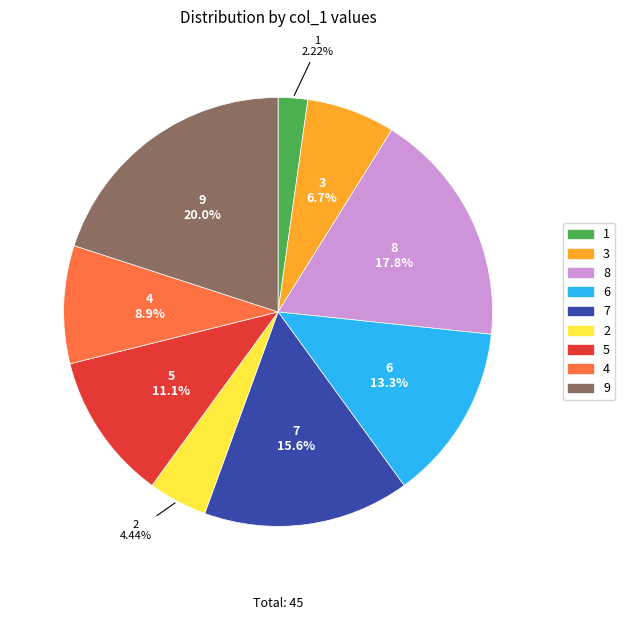

To the nearest percent, what is the difference between the 4 and 5 slice percentages?

2%